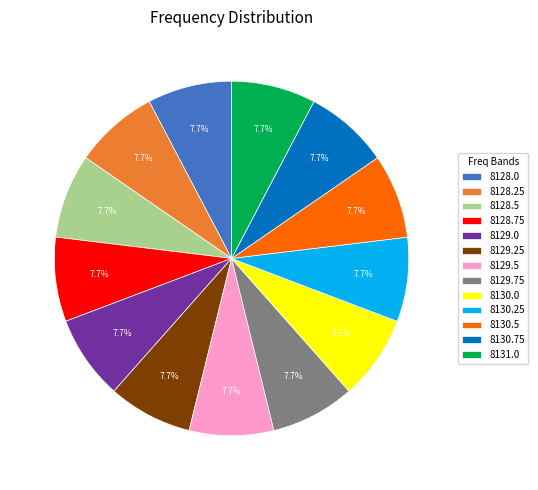

To the nearest percent, what percentage of the pie is 8129.5?

8%